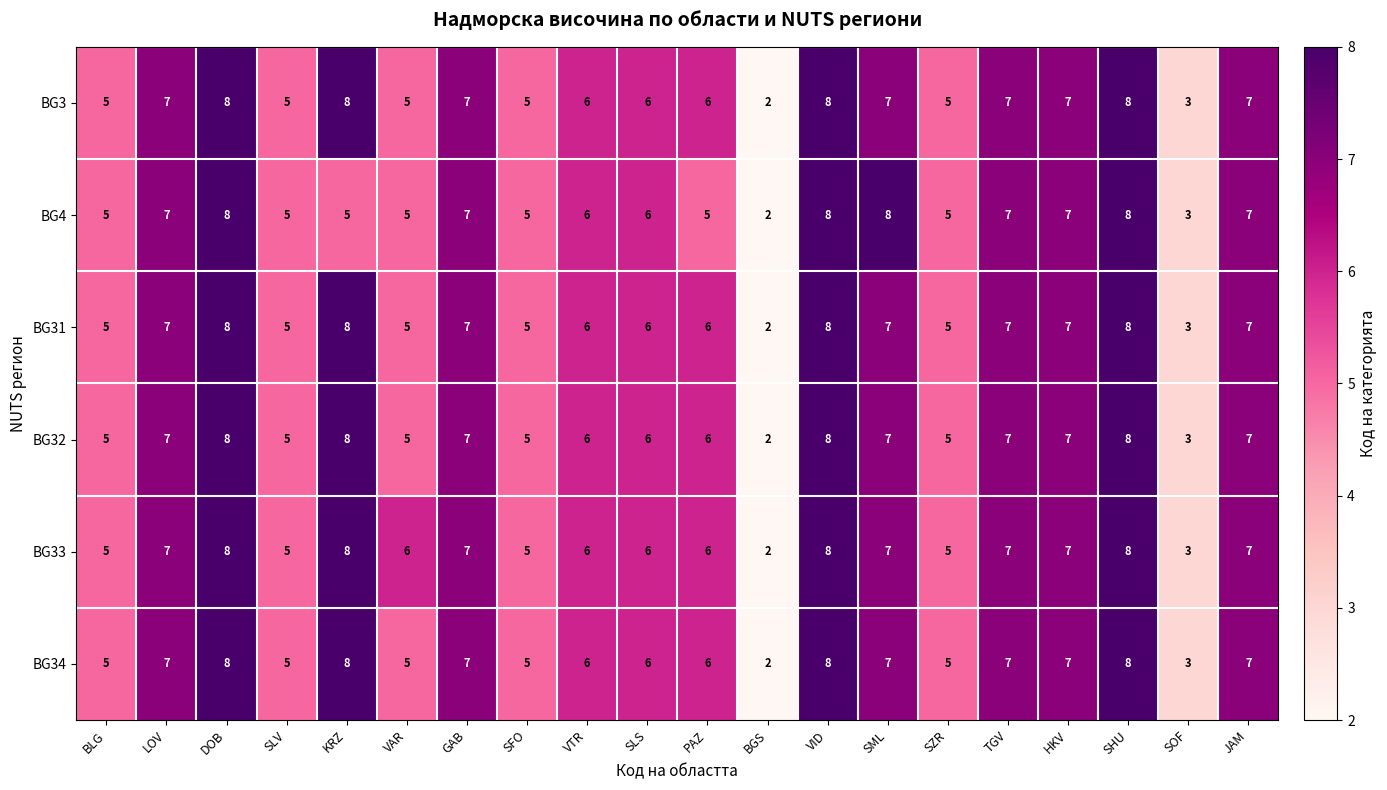

What is the approximate value of BG34 at HKV?

7